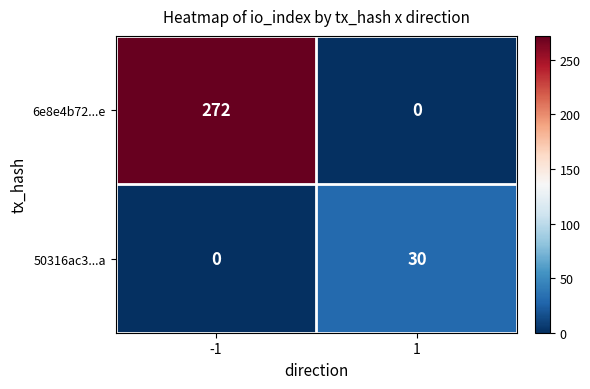

Reading right to left, what are all the values shown in this chart?

6e8e4b72...e: 0	272
50316ac3...a: 30	0